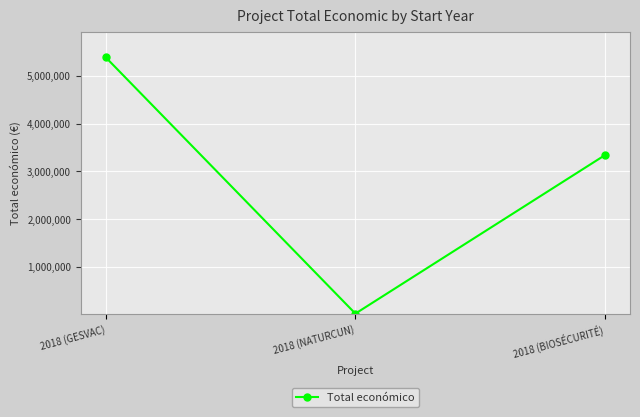

Approximately how many times larger is the value at 2018 (GESVAC) compared to 2018 (BIOSÉCURITÉ)?

1.6